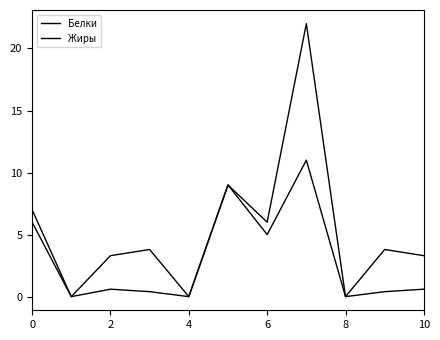

True or false: Жиры has more than 0 points higher than both neighbors.

True